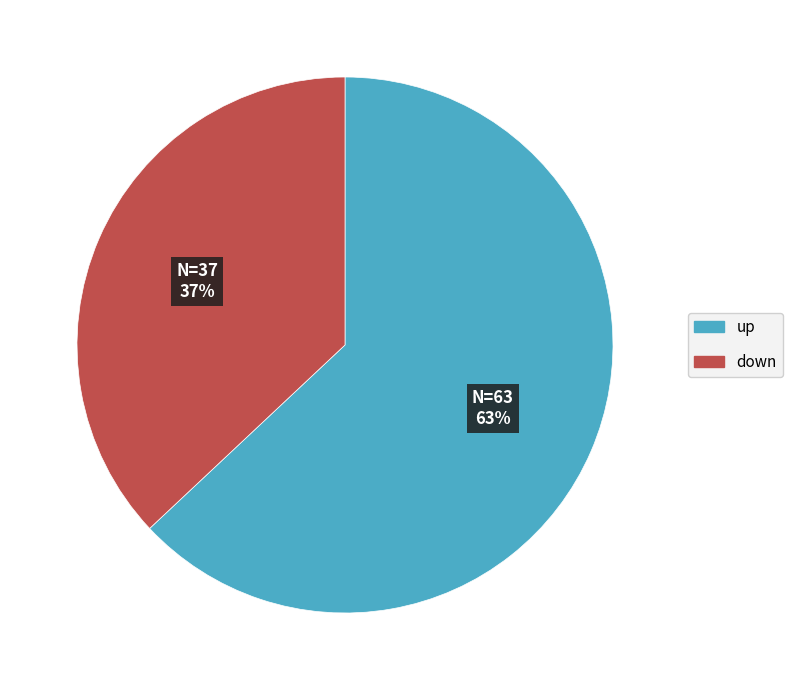

Do up and down together represent more than half of the pie?

Yes